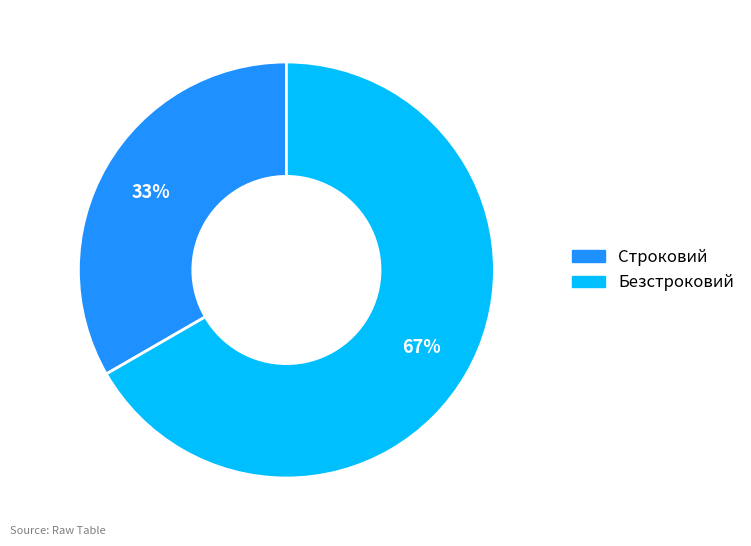

Is the sum of Строковий and Безстроковий greater than half?

Yes